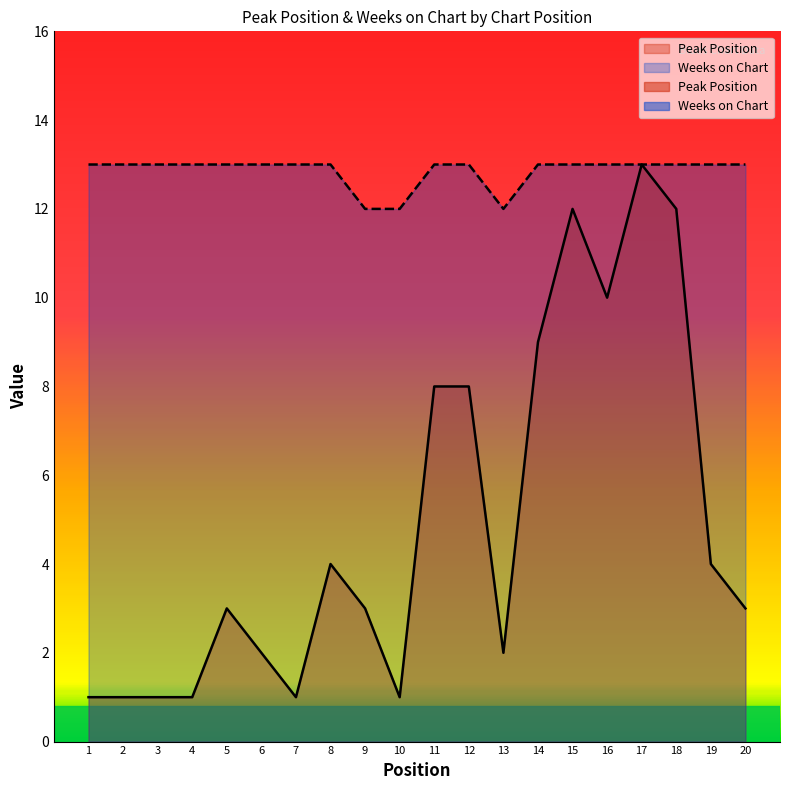

Reading right to left, extract all data points from this chart.

Peak Position: 20=3	19=4	18=12	17=13	16=10	15=12	14=9	13=2	12=8	11=8	10=1	9=3	8=4	7=1	6=2	5=3	4=1	3=1	2=1	1=1
Weeks on Chart: 20=13	19=13	18=13	17=13	16=13	15=13	14=13	13=12	12=13	11=13	10=12	9=12	8=13	7=13	6=13	5=13	4=13	3=13	2=13	1=13